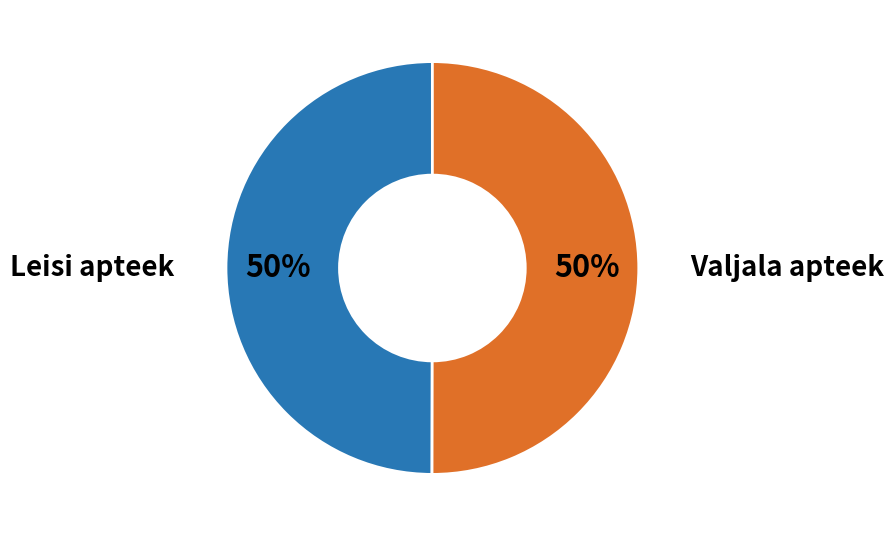

To the nearest percent, what is the average slice percentage?

50%